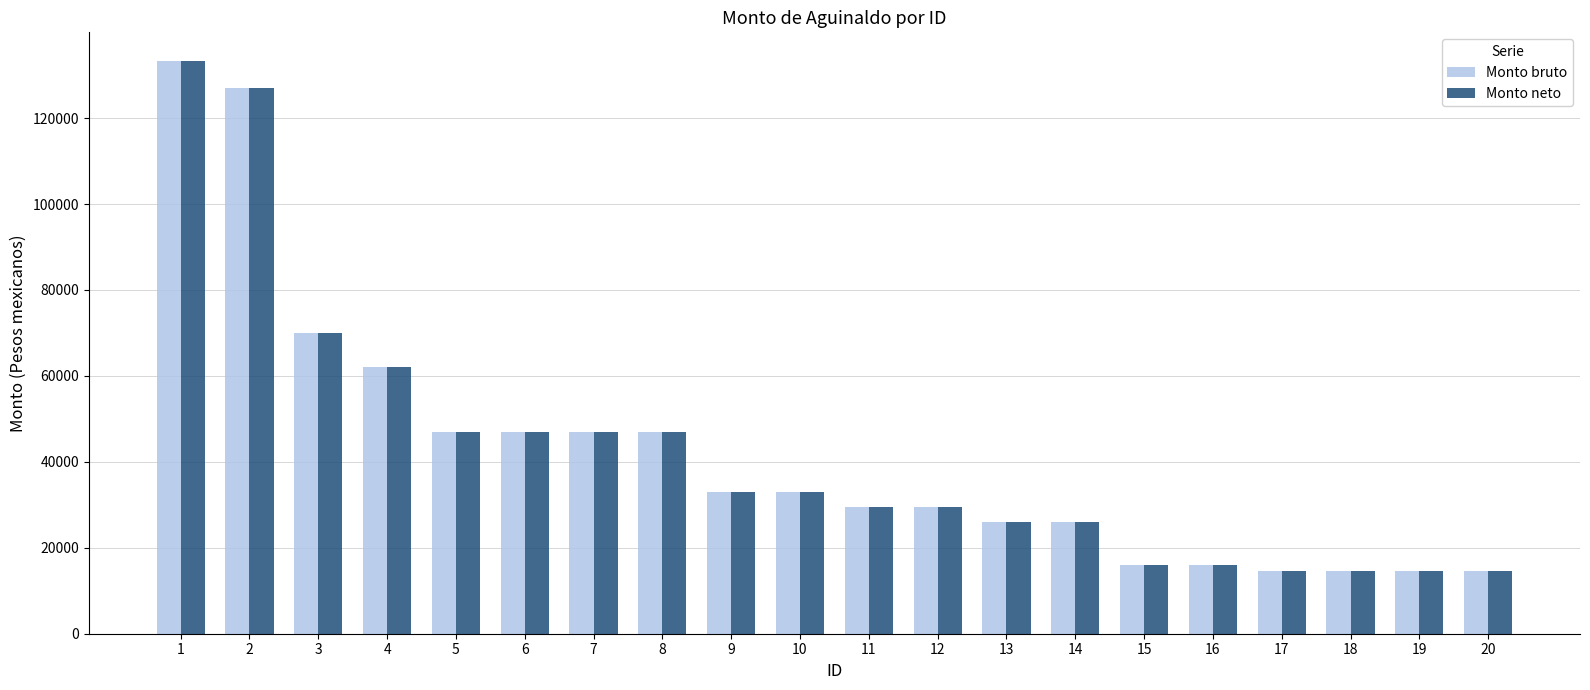

What is the minimum value for Monto bruto?

14637.2